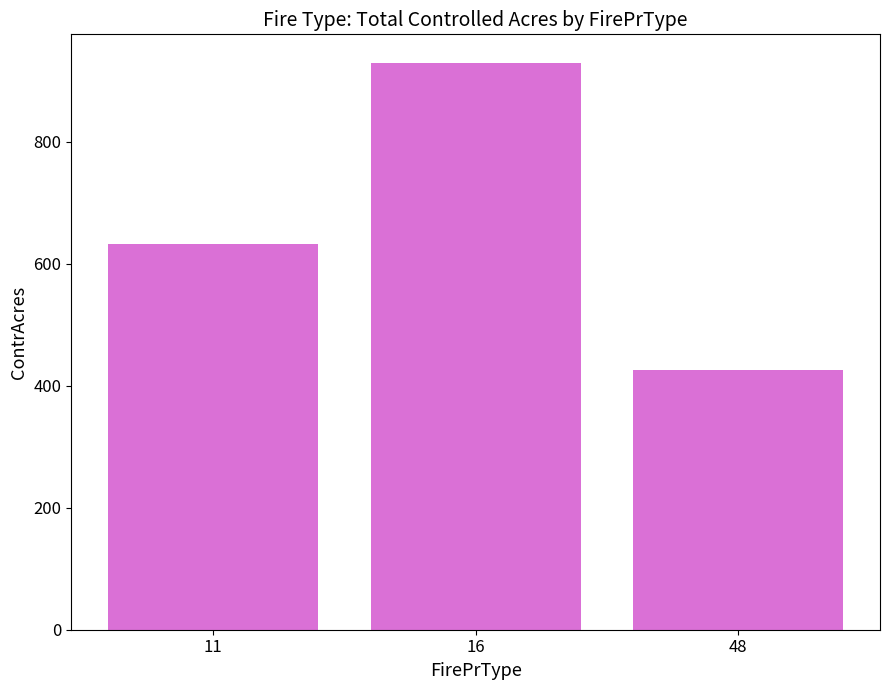

What value does the data have at 48?

426.0